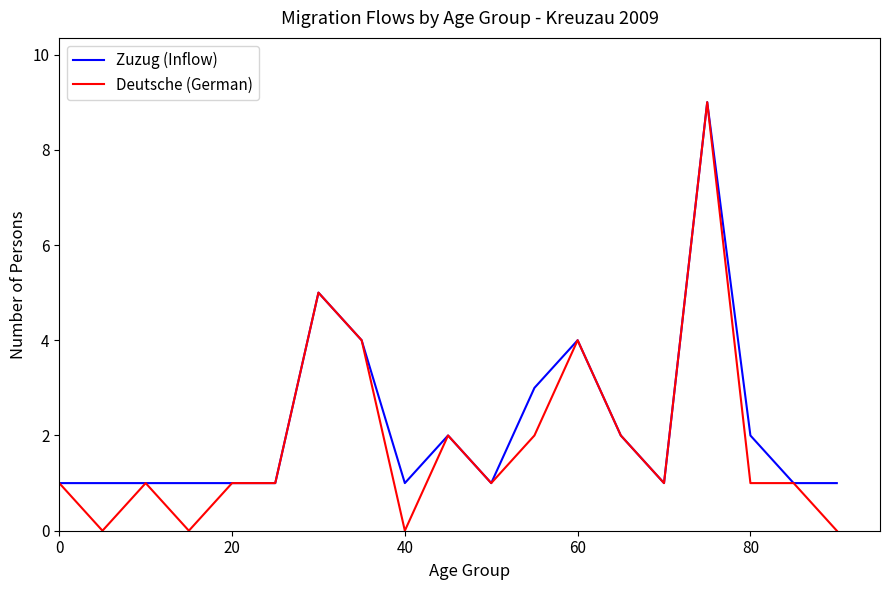

What is the maximum value shown in the chart?

9